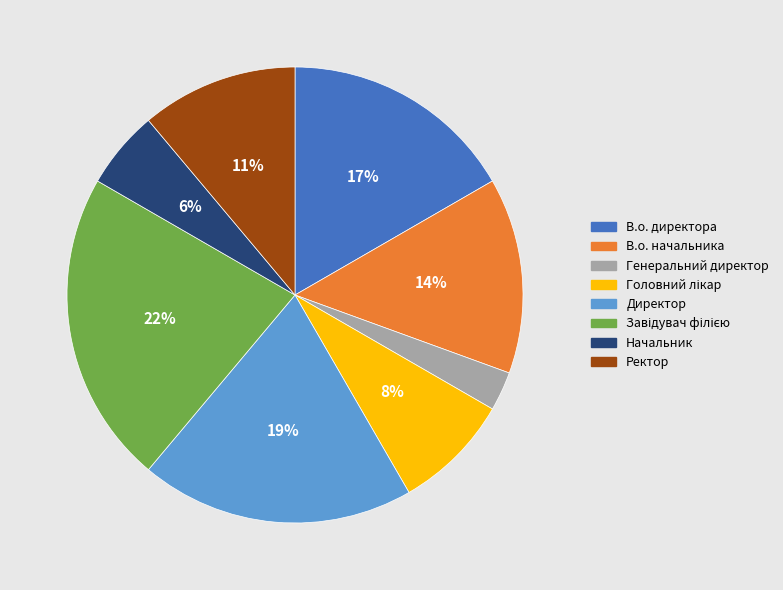

Approximately how many times larger is the value at Начальник compared to Ректор?

0.5